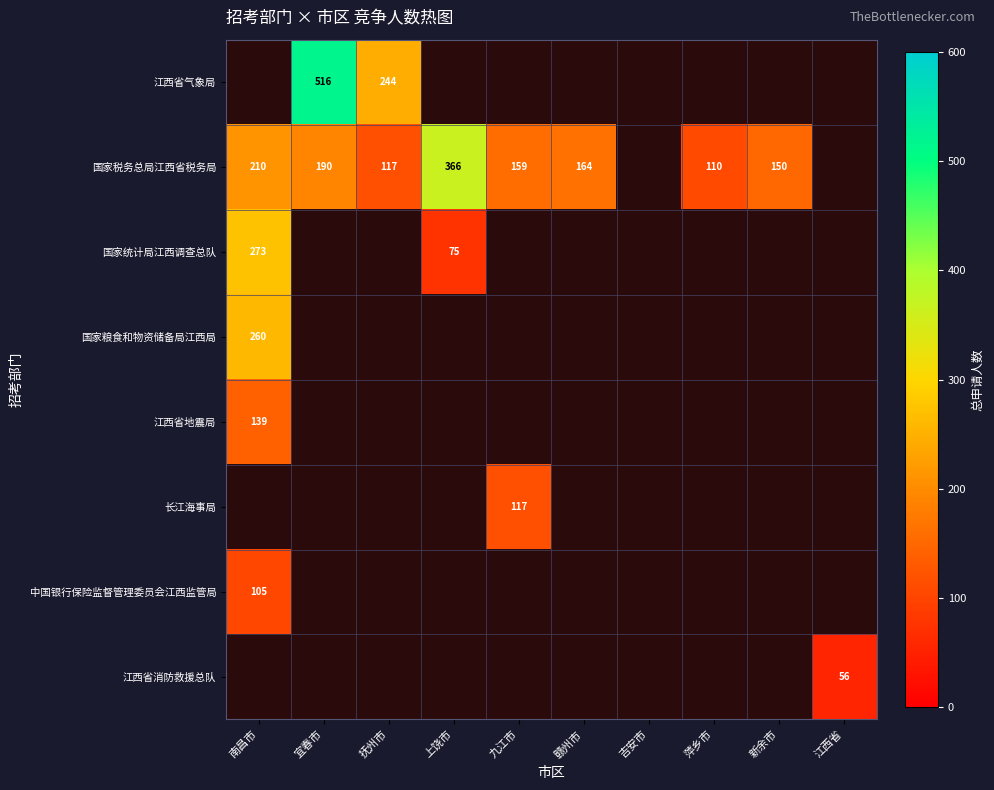

Is it true that 国家税务总局江西省税务局 equals 44 at 宜春市?

False